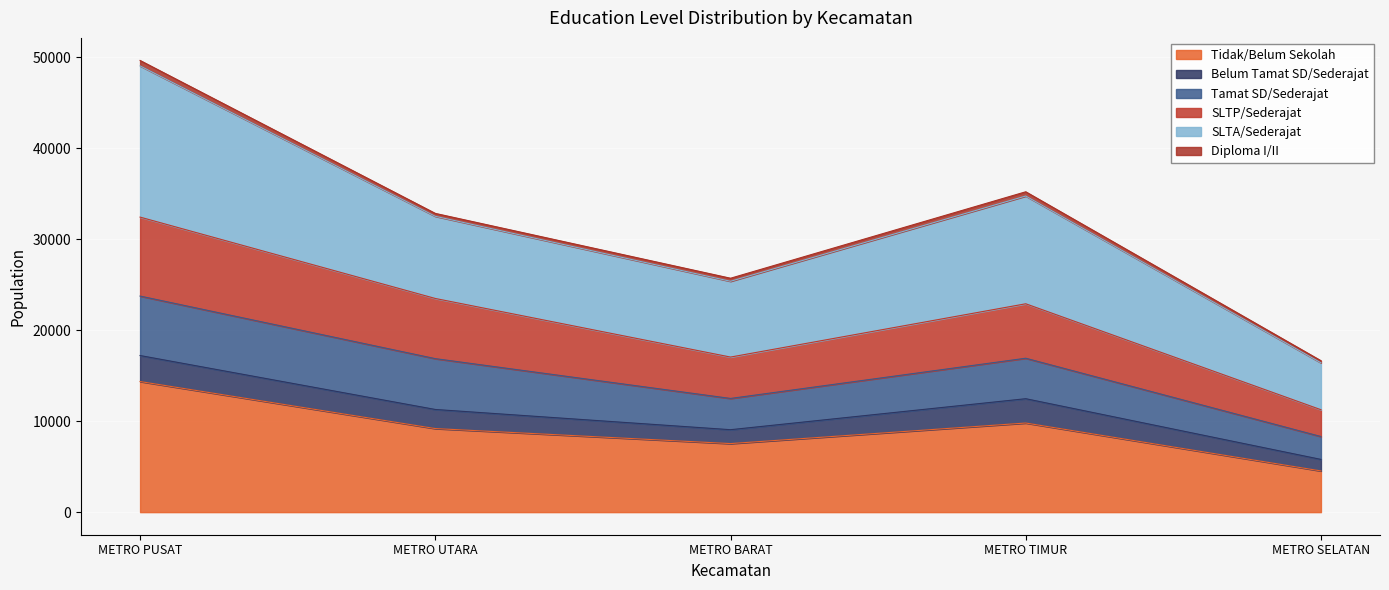

How many data points does each series have?

5